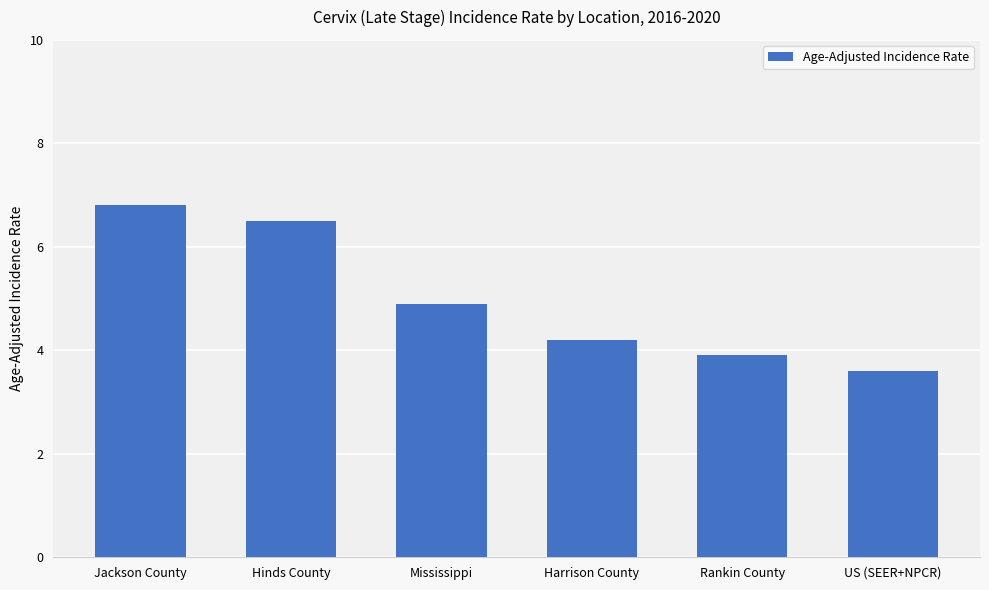

What is the label of the 5th bar from the right?

Hinds County